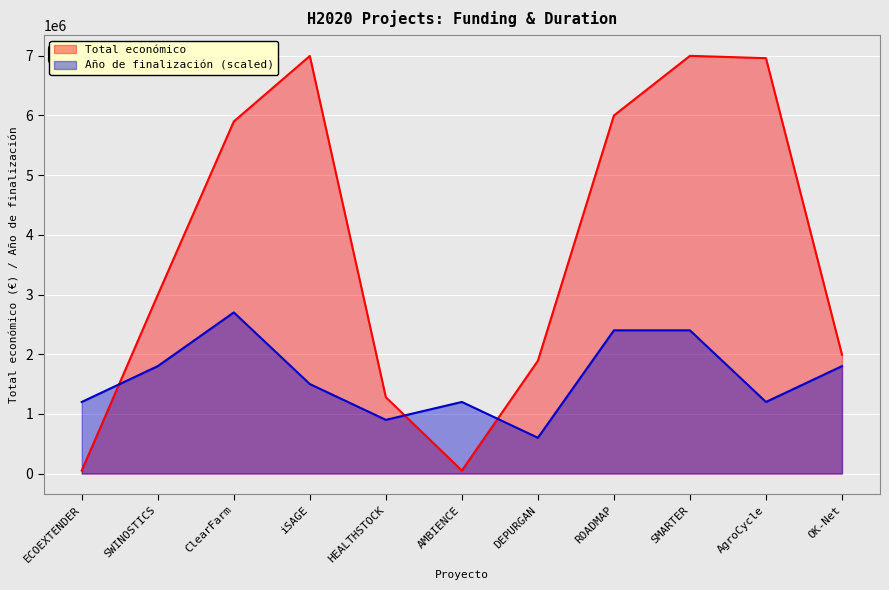

What is the approximate value of Total económico at ROADMAP?

5999753